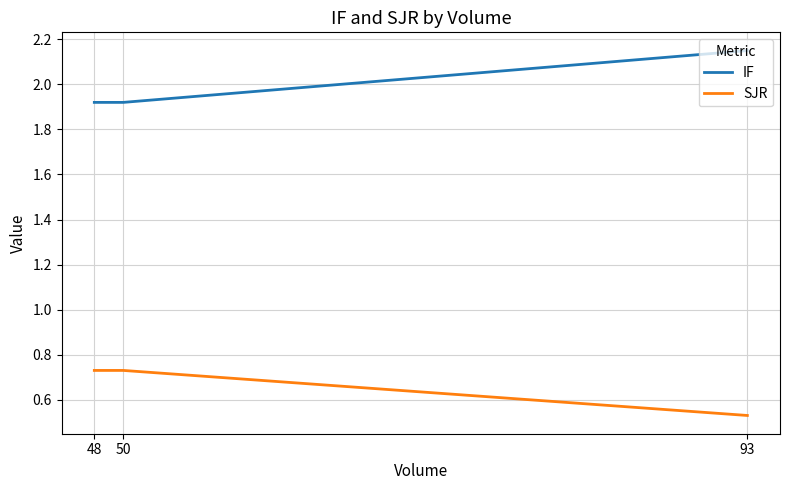

Which has a higher value, 50 or 48?

50